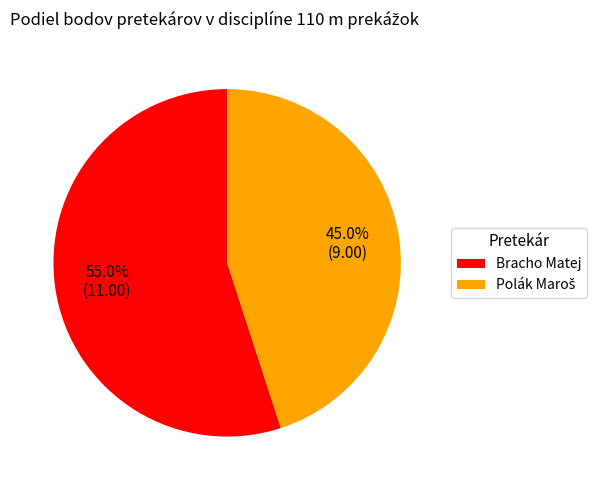

What percentage is NOT represented by Bracho Matej?

45.0%